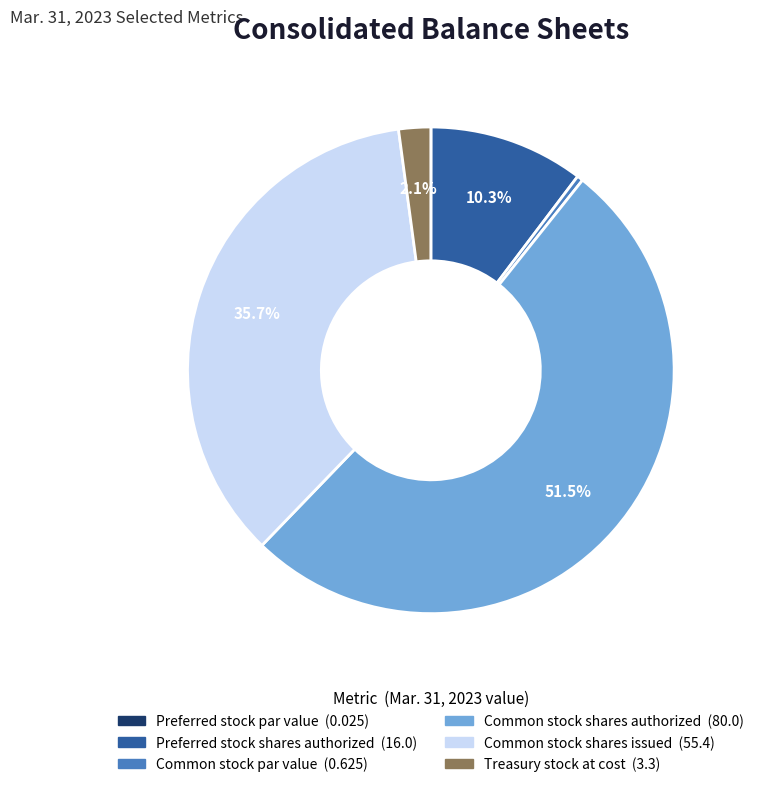

Do Common stock shares issued and Preferred stock shares authorized together represent more than half of the pie?

No